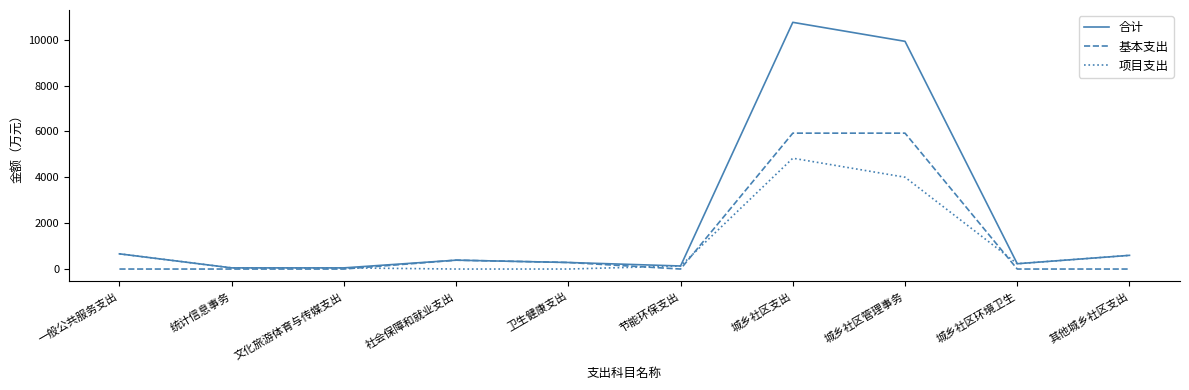

List the series in order of their peak value, lowest first.

项目支出, 基本支出, 合计